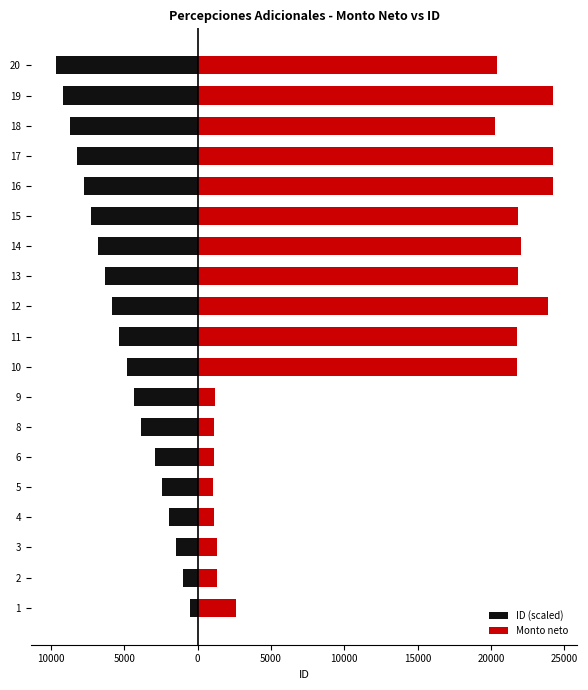

Reading left to right, transcribe all the data shown in this chart.

ID (scaled): -483.7	-967.5	-1451.2	-1934.9	-2418.7	-2902.4	-3869.8	-4353.6	-4837.3	-5321.0	-5804.8	-6288.5	-6772.2	-7256.0	-7739.7	-8223.4	-8707.2	-9190.9	-9674.6
Monto neto: 2598.3	1322.7	1295.7	1130.0	1075.0	1121.0	1121.0	1157.0	21736.9	21736.9	23876.0	21830.0	22030.9	21830.0	24186.5	24186.5	20295.5	24186.5	20414.2